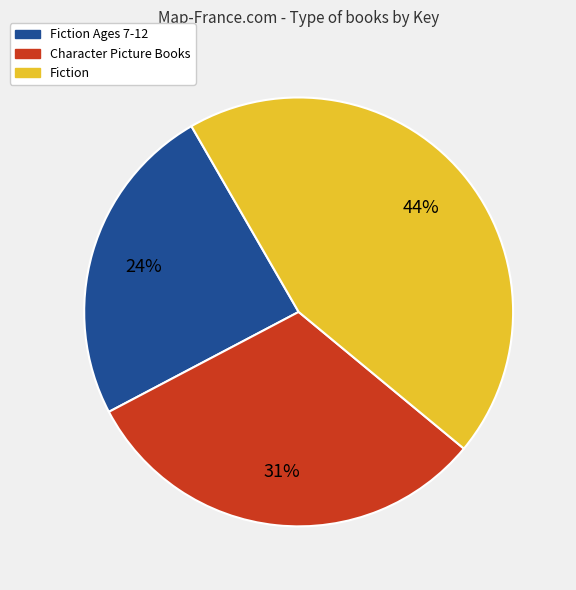

To the nearest percent, what is the difference between the largest and smallest slice percentages?

20%